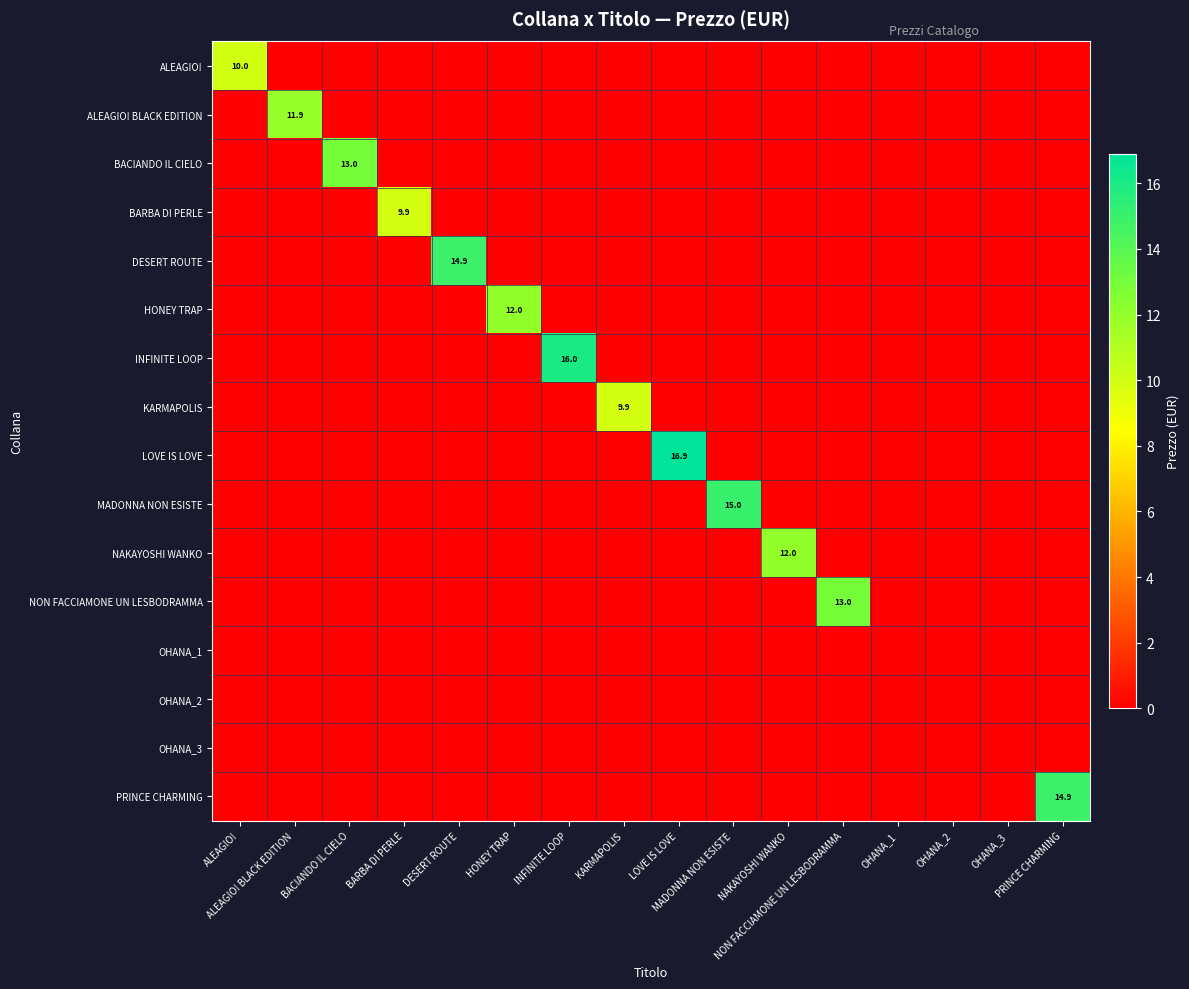

What is the average value of the NAKAYOSHI WANKO series?

0.8